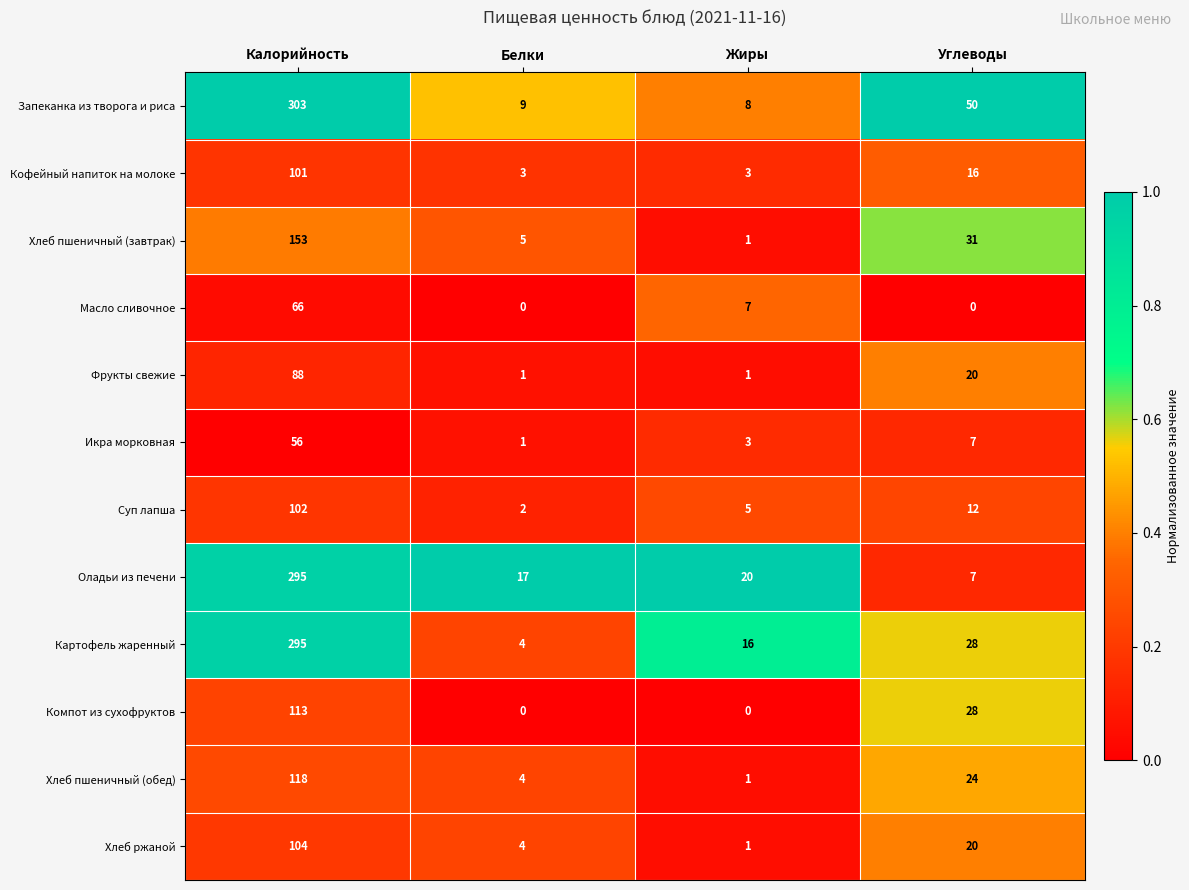

True or false: Кофейный напиток на молоке has a value of 5 at Белки.

False